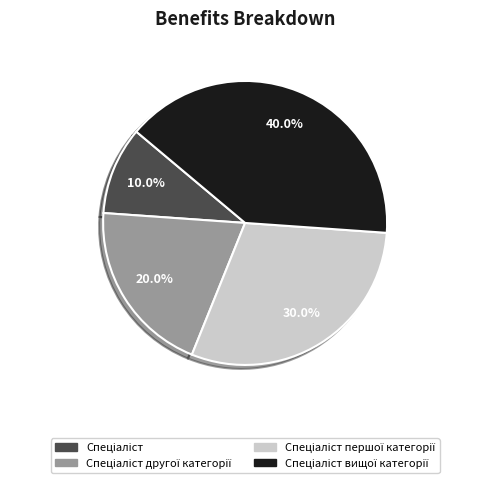

Is there any slice that represents more than half of the pie?

No